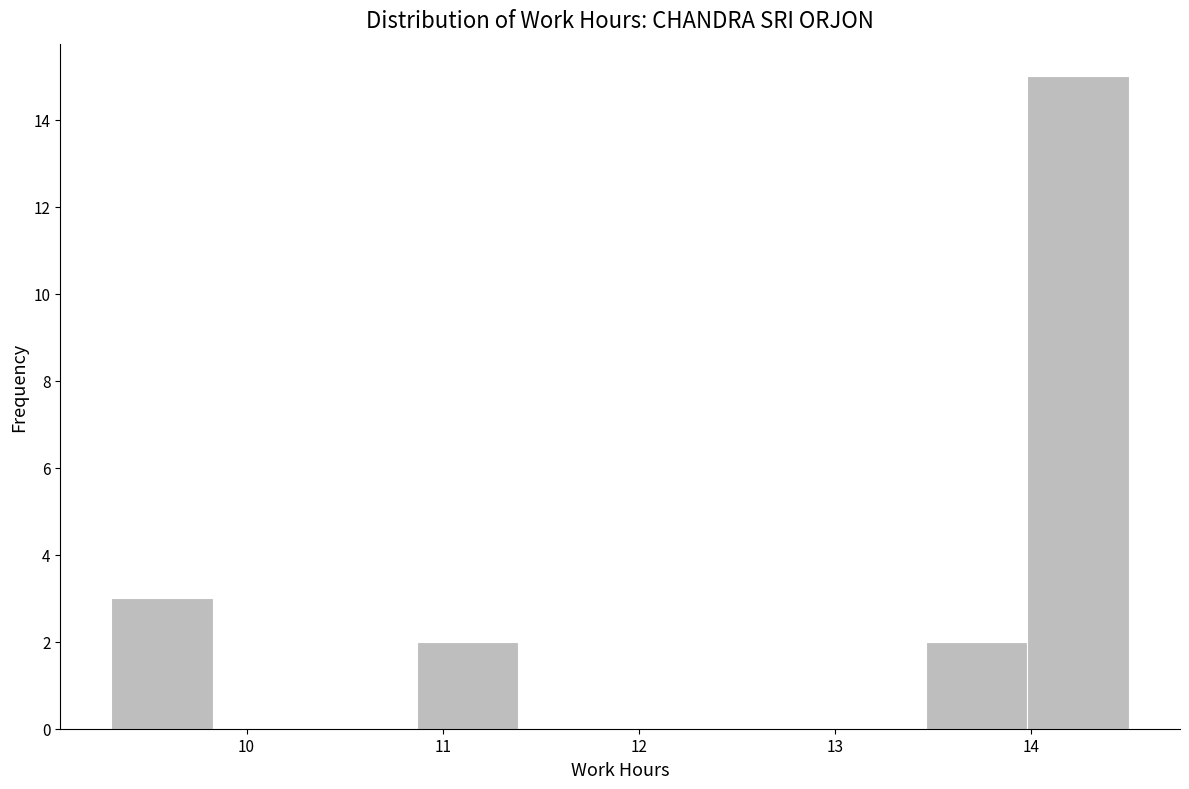

How tall is the bar that spans 9.3 to 9.8 on the x-axis? Neither the bar edges nor the heights are printed on the chart, so give them approximately, as read against the axes.

3